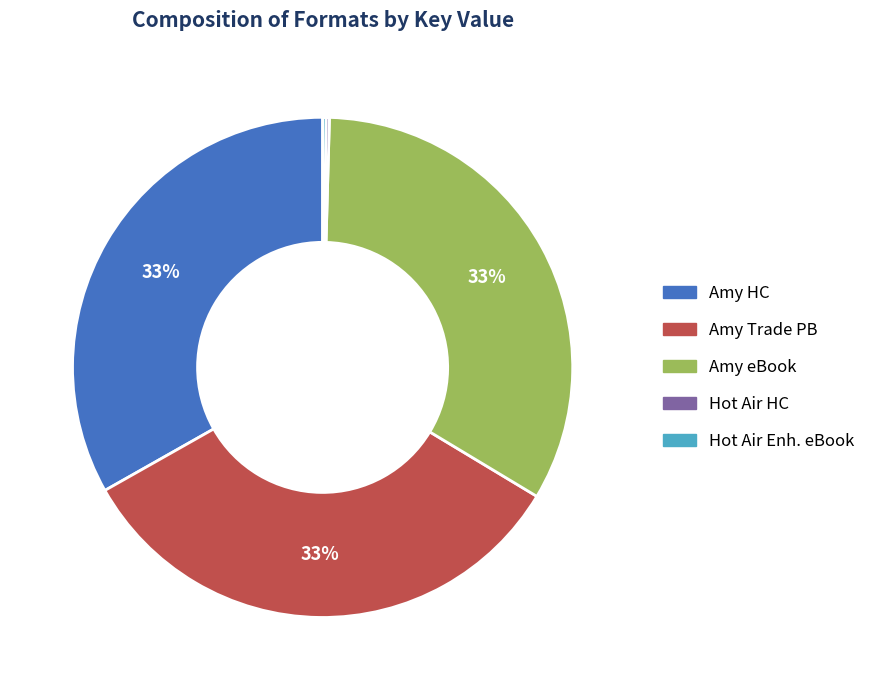

Is there a majority slice in this chart?

No